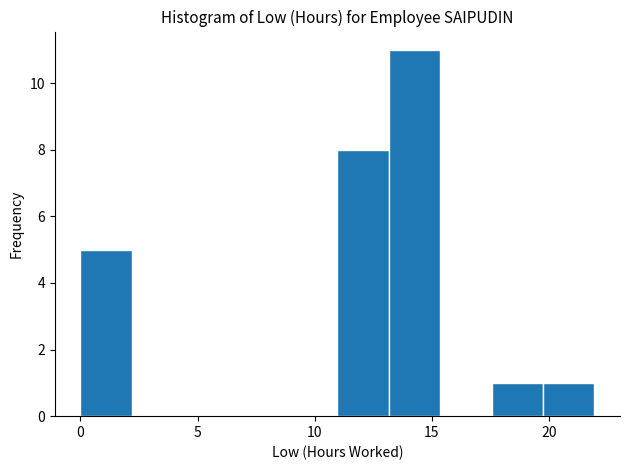

Which range on the x-axis has the tallest bar?

13.0 to 15.5